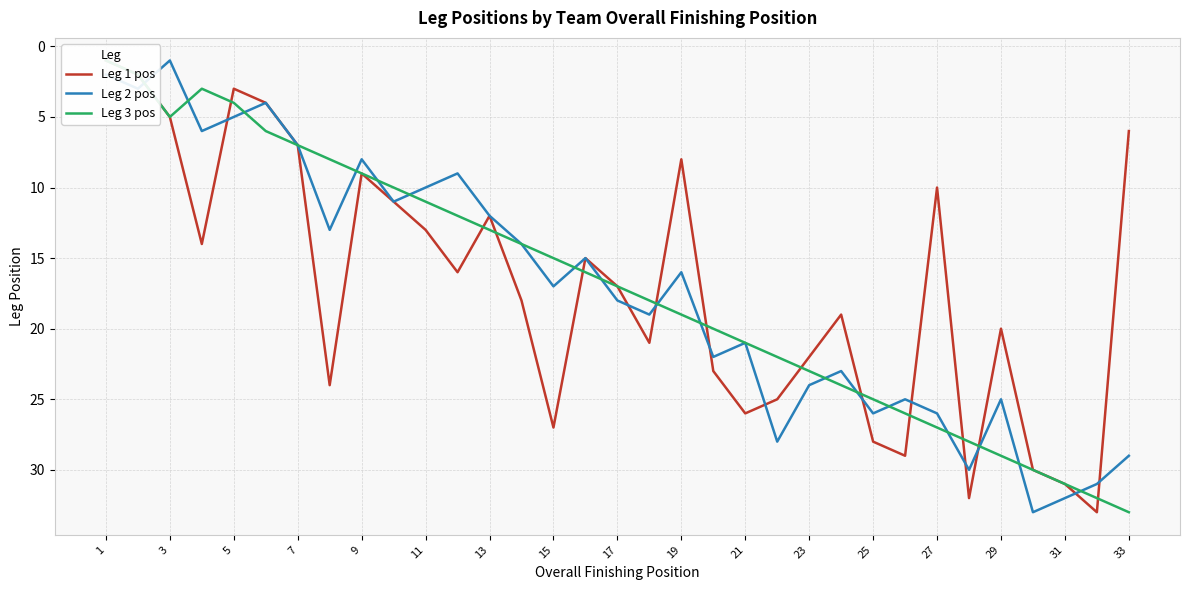

How many times do Leg 1 pos and Leg 3 pos cross each other?

12